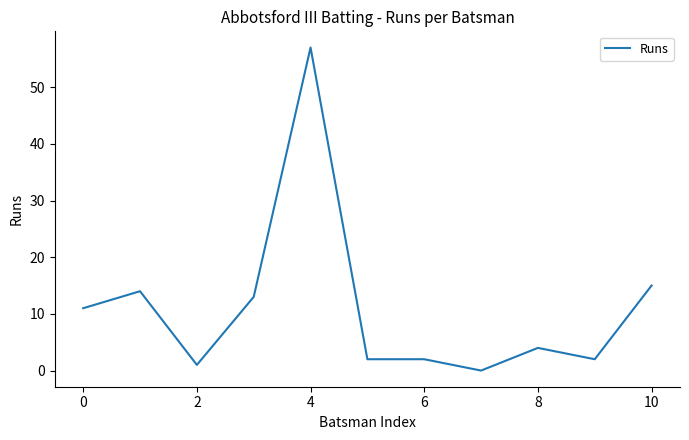

What is the maximum value shown in the chart?

57